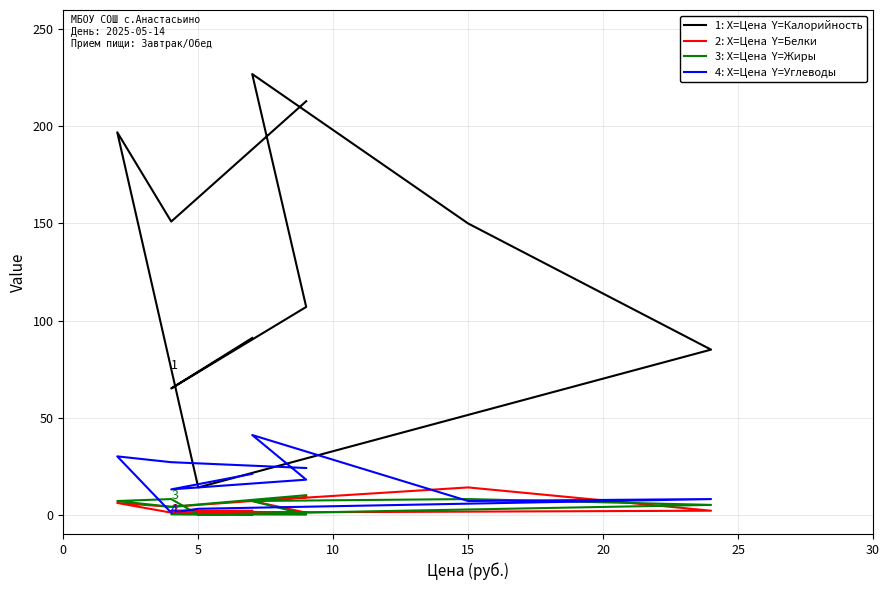

What is the value of the 2: X=Цена  Y=Белки point at the 4th from the left?

1.0